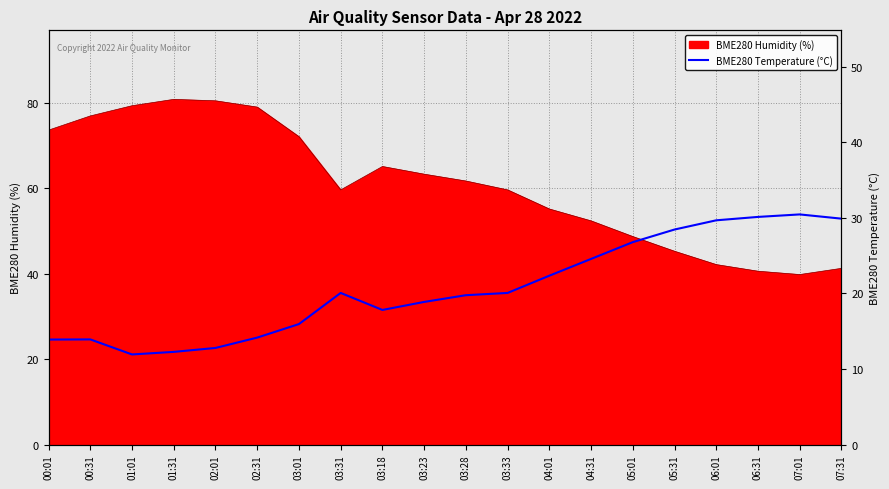

At which category does the chart reach its peak across all series?

07:01